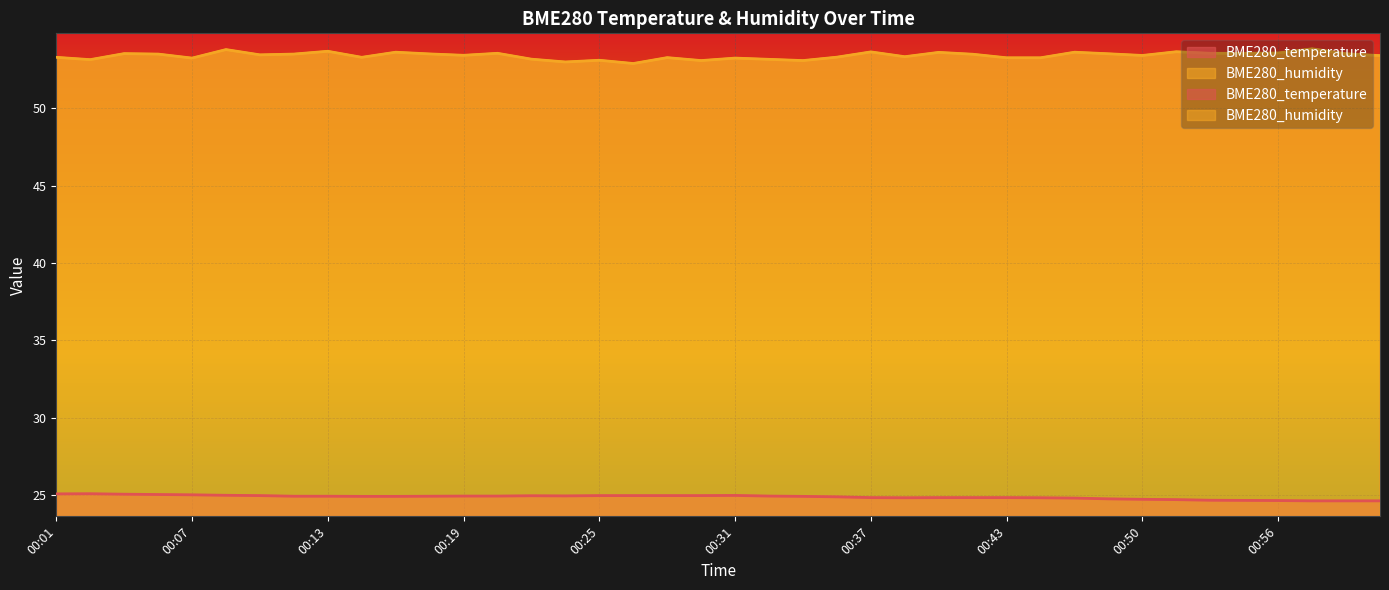

The value of BME280_temperature at 00:22 is 41.4. True or false?

False